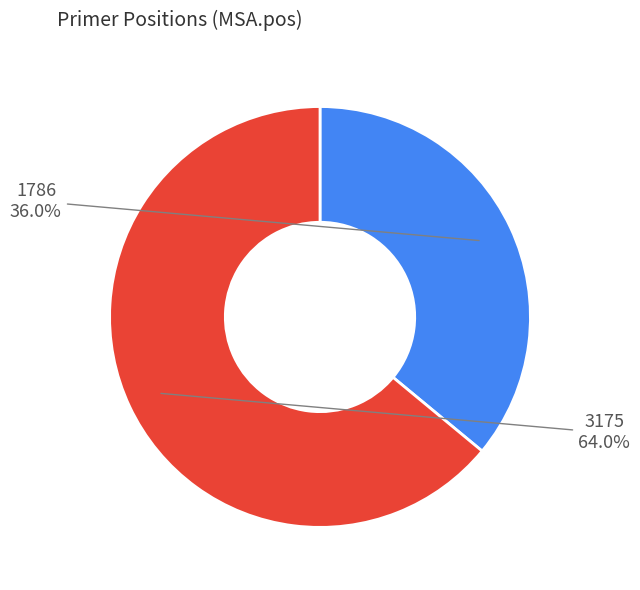

Which slice represents more than half of the pie?

3175